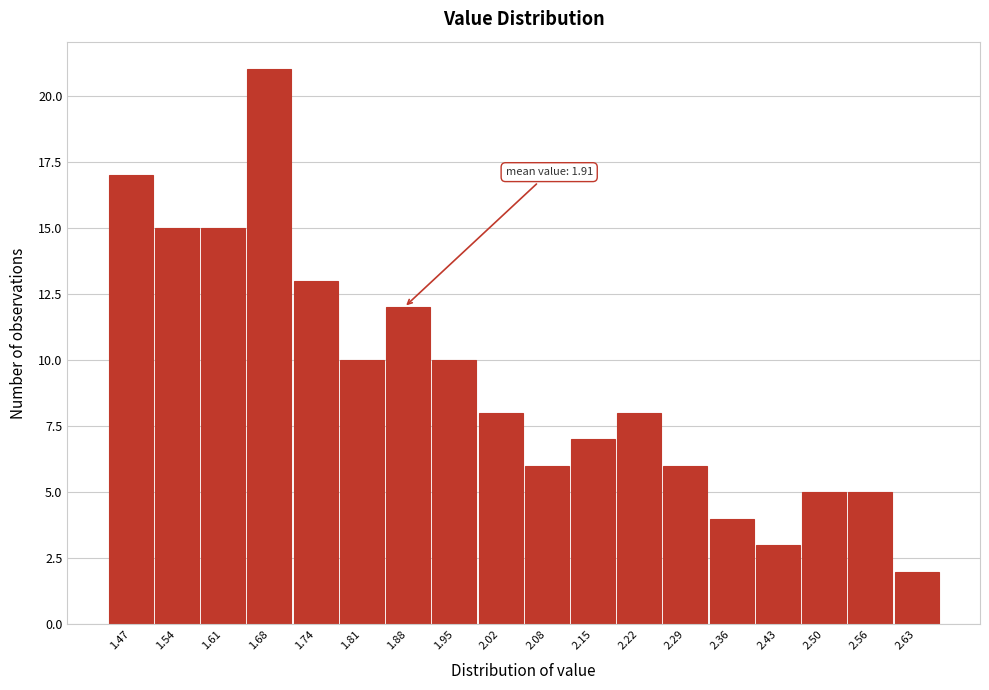

Reading left to right, extract all data points from this chart.

1.47=17	1.54=15	1.61=15	1.68=21	1.74=13	1.81=10	1.88=12	1.95=10	2.02=8	2.08=6	2.15=7	2.22=8	2.29=6	2.36=4	2.43=3	2.50=5	2.56=5	2.63=2